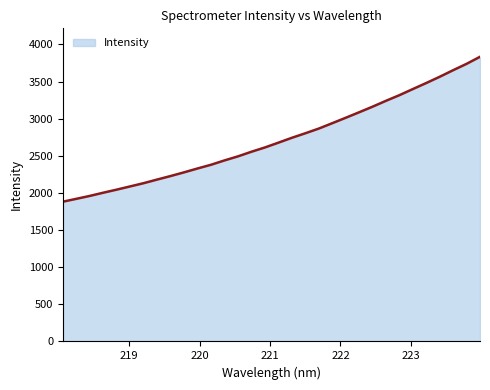

What is the difference between the maximum and minimum values?

1951.6